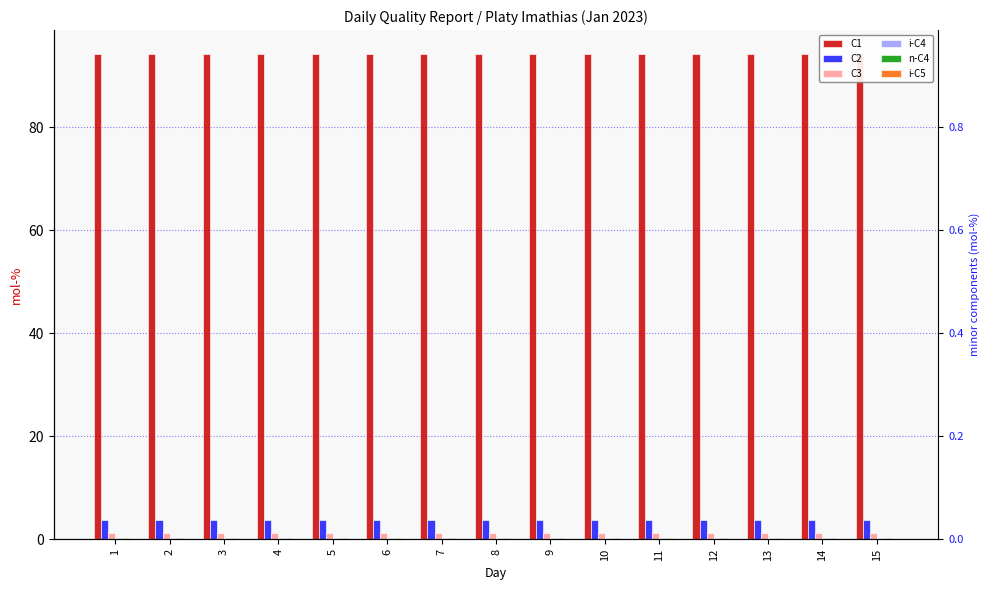

What is the average value of the n-C4 series?

0.2